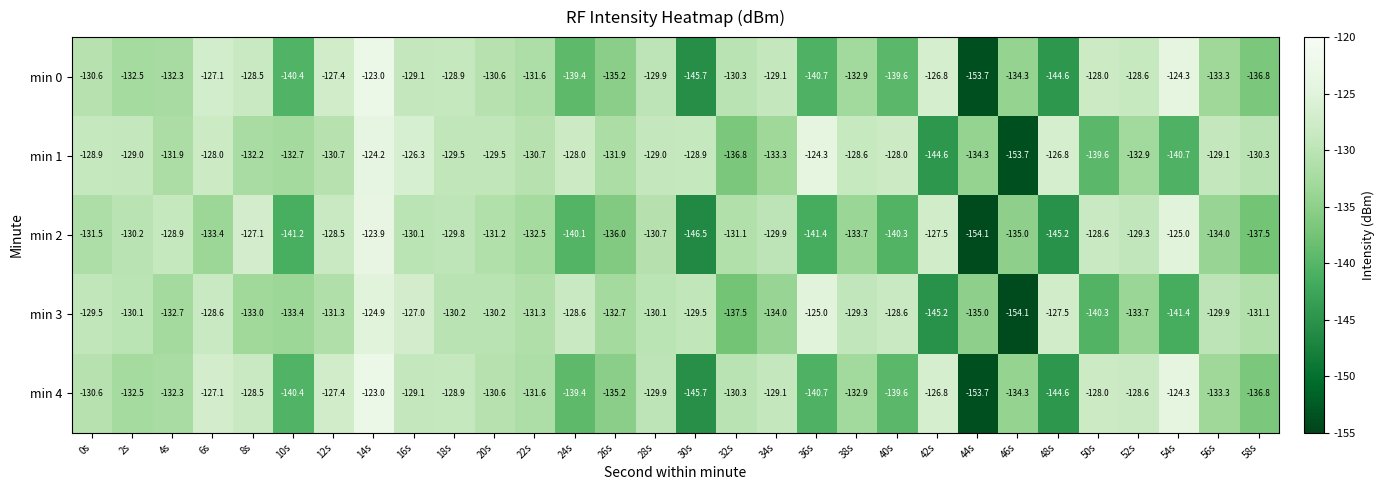

Rank the categories by min 2 value from lowest to highest.

44s, 30s, 48s, 36s, 10s, 40s, 24s, 58s, 26s, 46s, 56s, 38s, 6s, 22s, 0s, 20s, 32s, 28s, 2s, 16s, 34s, 18s, 52s, 4s, 50s, 12s, 42s, 8s, 54s, 14s